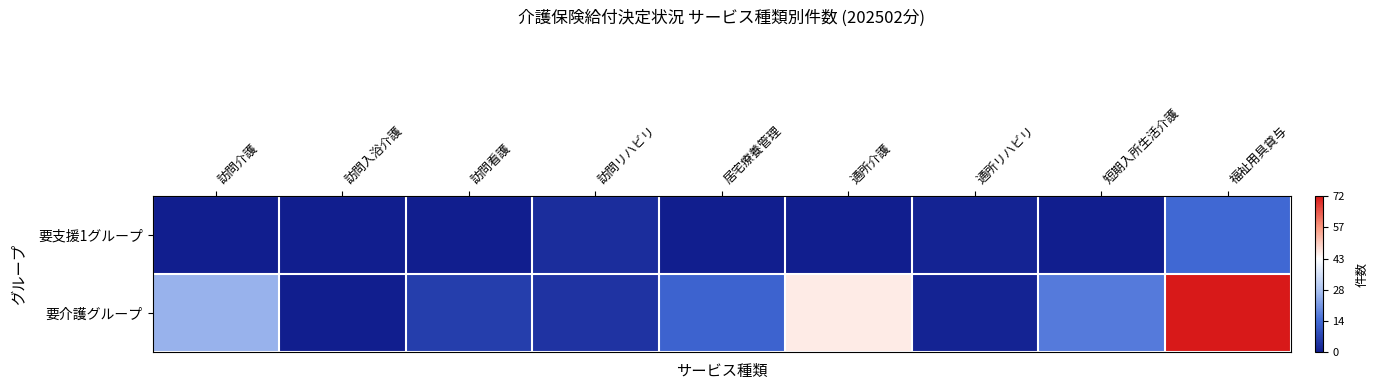

List the series in order of their peak value, lowest first.

要支援1グループ, 要介護グループ